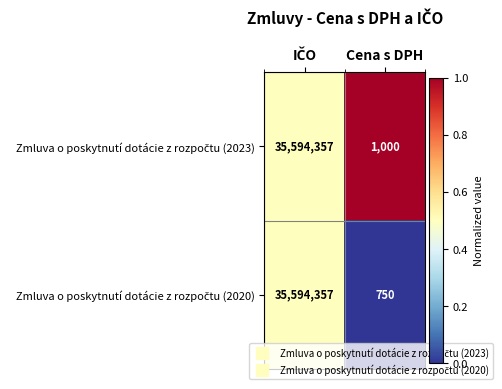

What is the smallest value displayed?

750